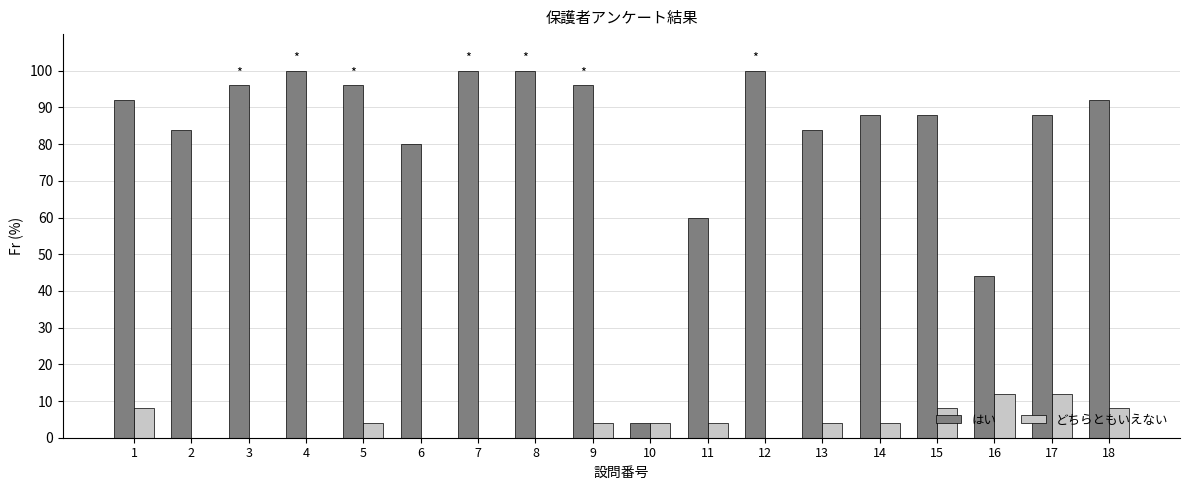

Which series has the largest total across all categories?

はい